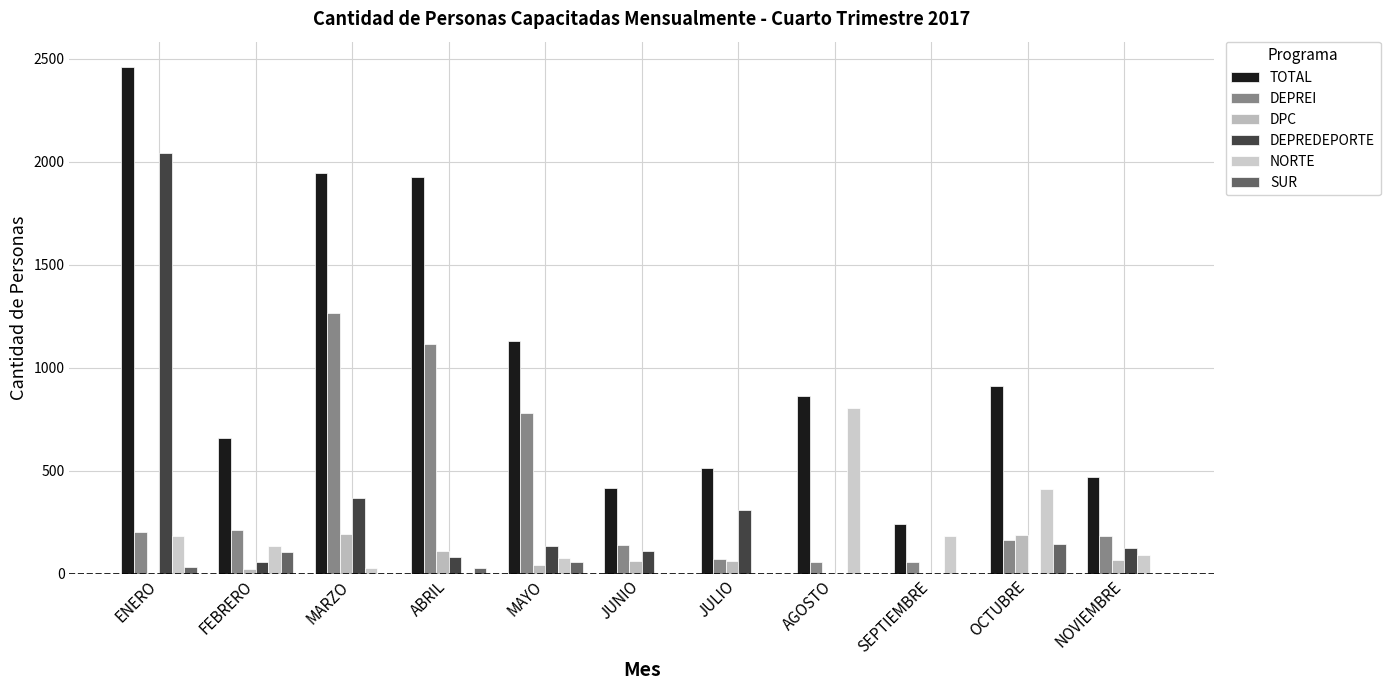

How many groups of bars are there?

11